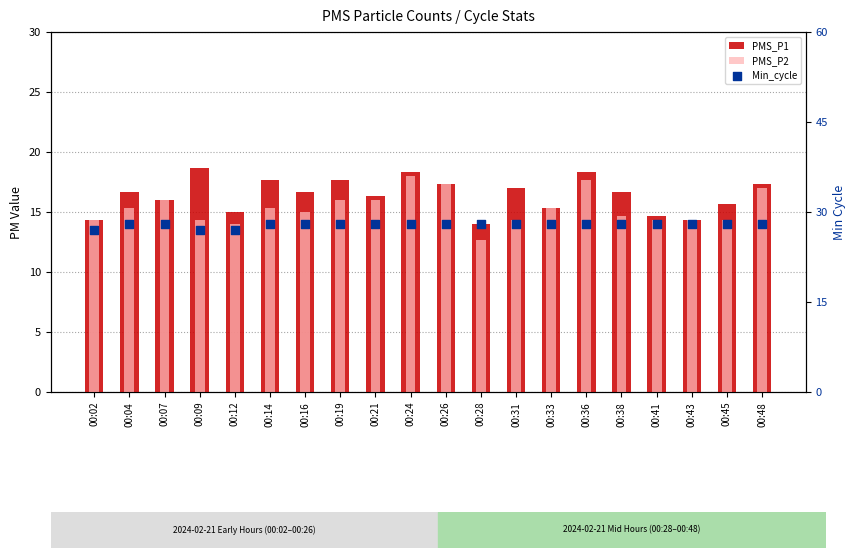

What are all the series names shown in the legend?

PMS_P1, PMS_P2, Min_cycle